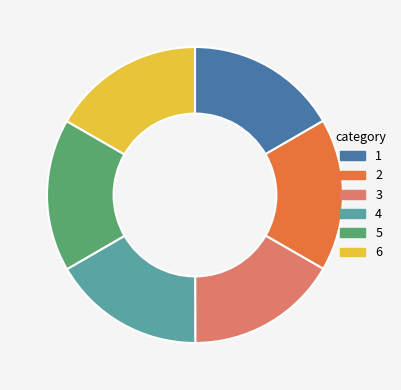

Is there any slice that represents more than half of the pie?

No